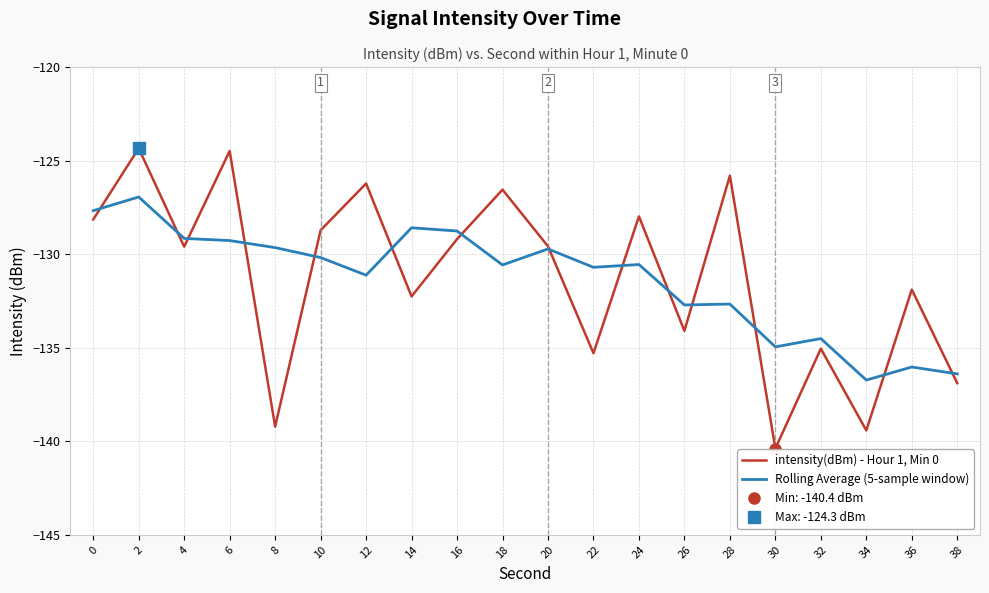

True or false: intensity(dBm) - Hour 1, Min 0 has a value of -35.1 at 4.

False